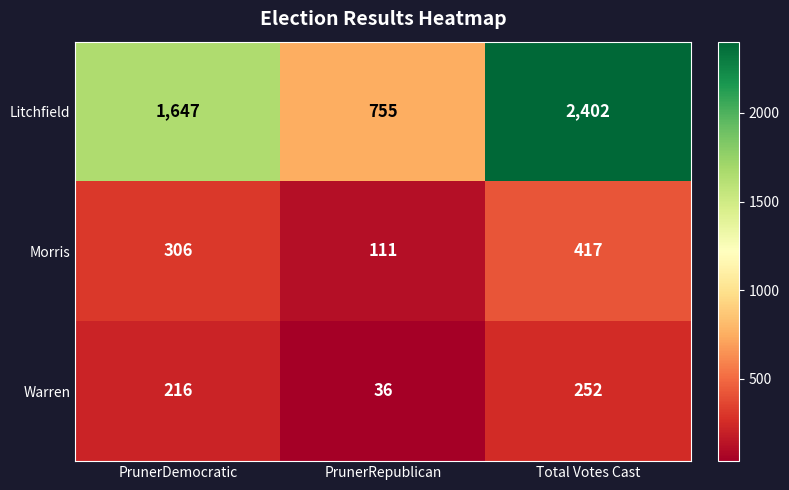

Is the value of Morris at Total Votes Cast greater than the value of Litchfield at Total Votes Cast?

No